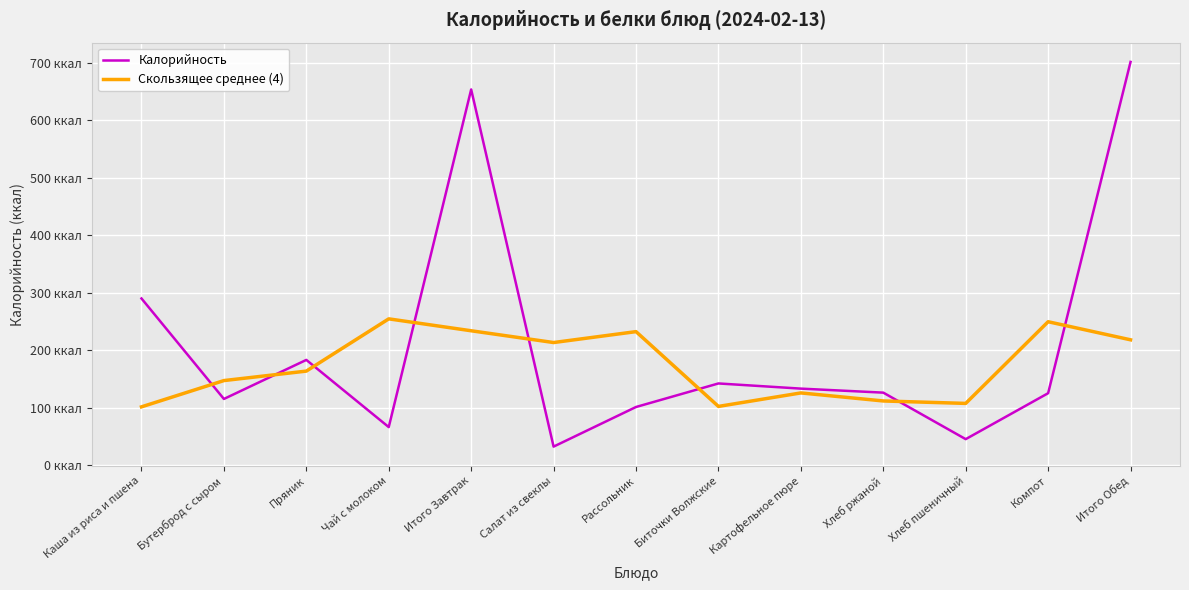

List the series in order of their overall mean, lowest first.

Скользящее среднее (4), Калорийность